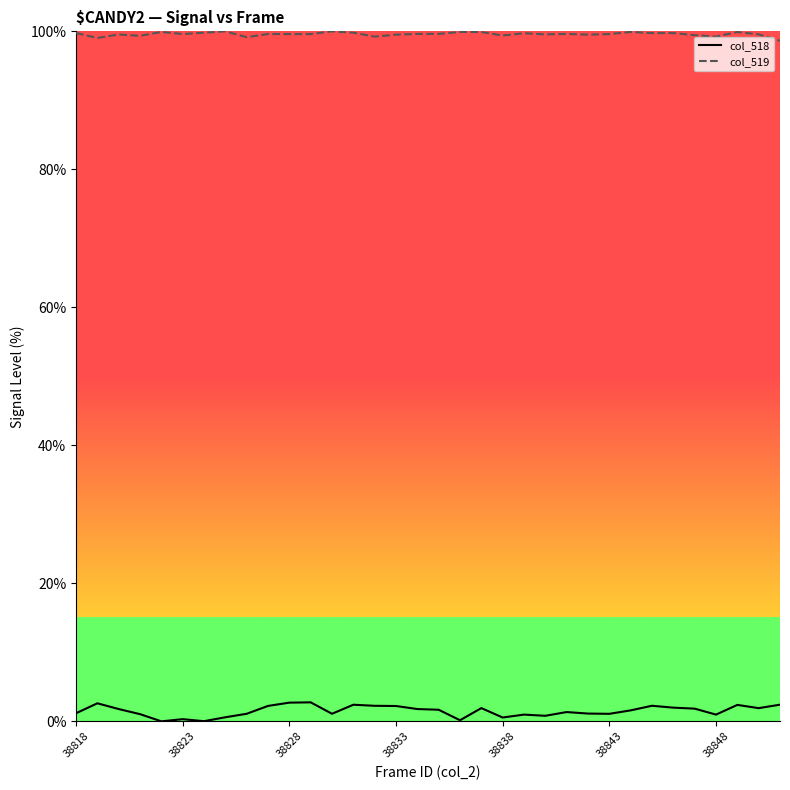

True or false: col_518 and col_519 cross at least once.

False